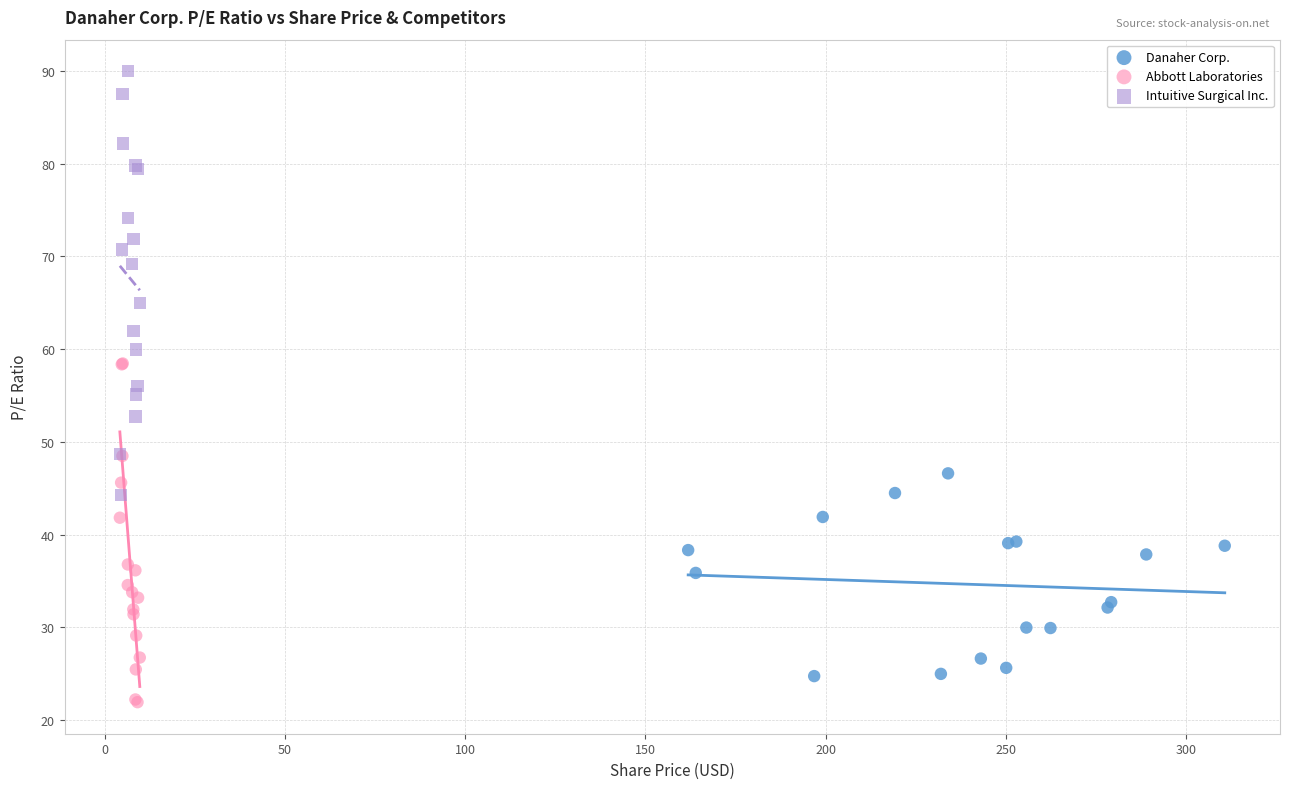

Which series has the largest Y range (max minus min)?

Intuitive Surgical Inc.